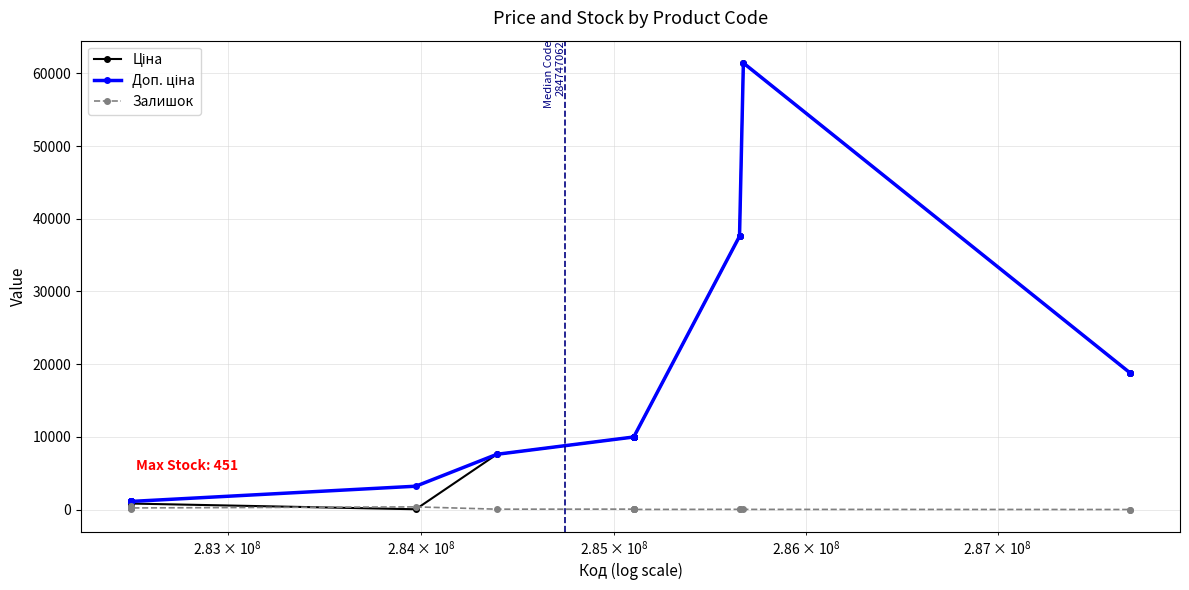

At how many categories does at least one series exceed 30245?

3